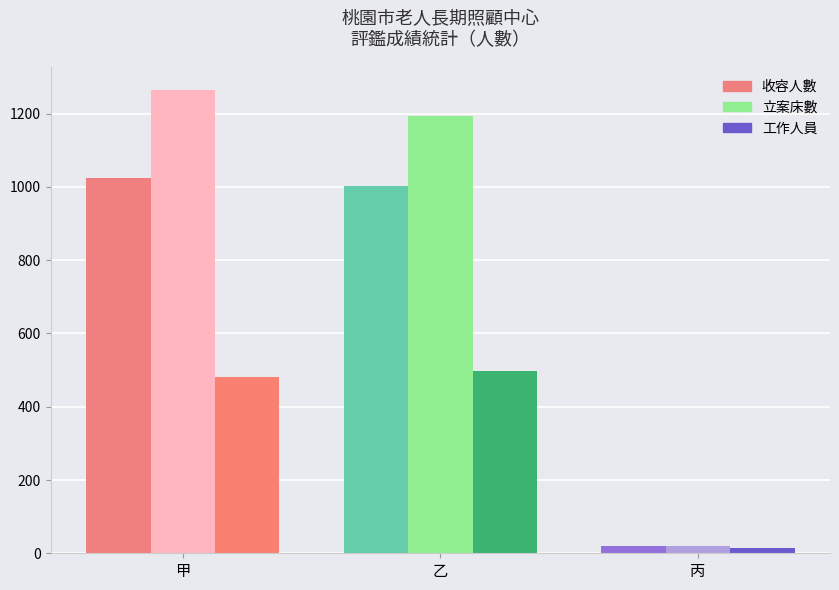

How many distinct data groups are displayed?

3